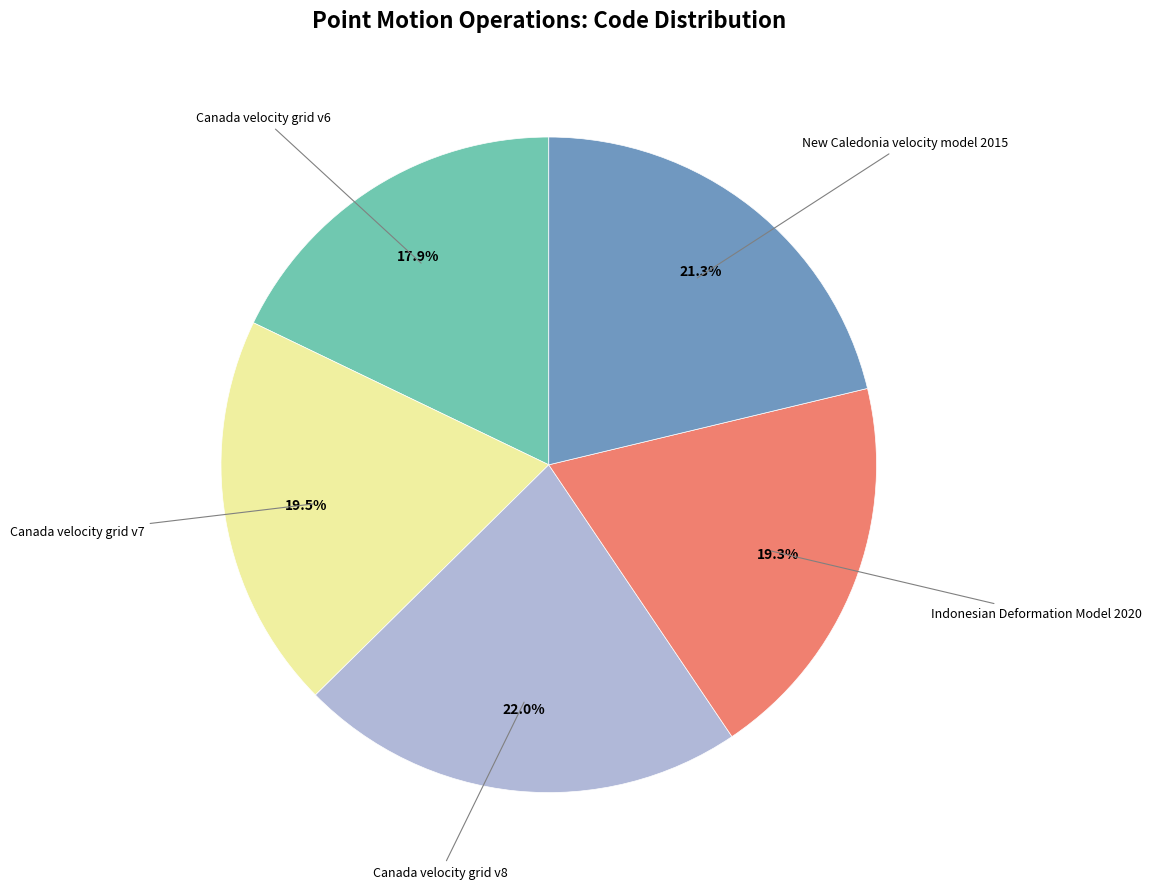

How many segments does this pie chart have?

5